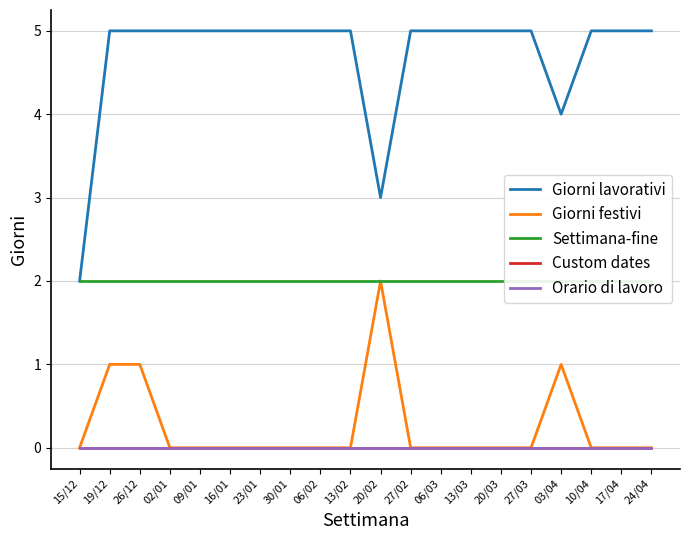

Which series has the largest total across all categories?

Giorni lavorativi